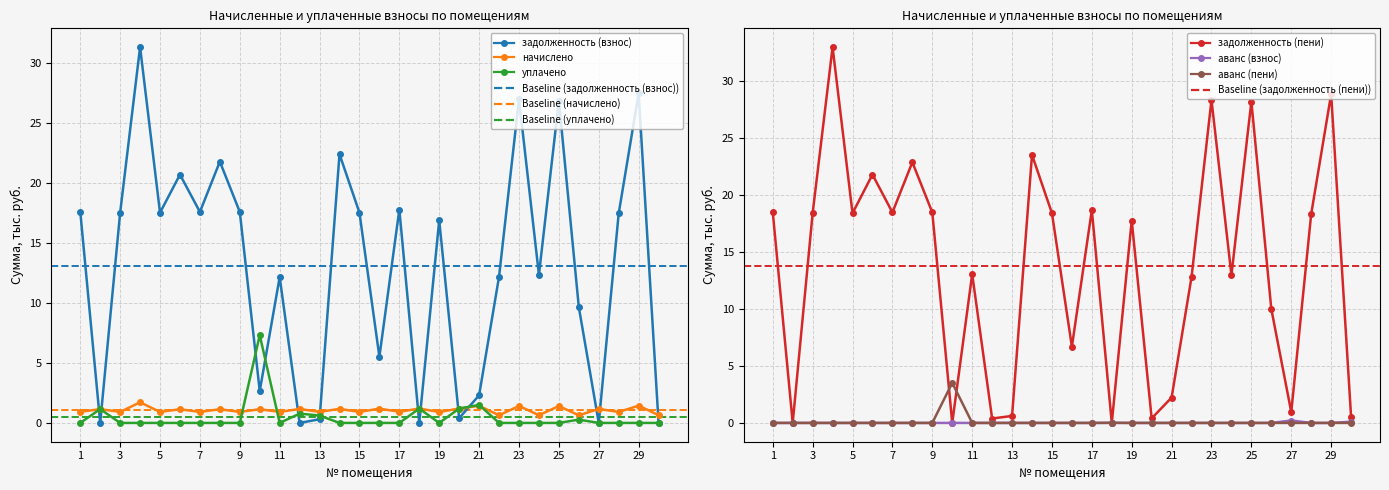

At which category does задолженность (пени) reach its first local valley?

2